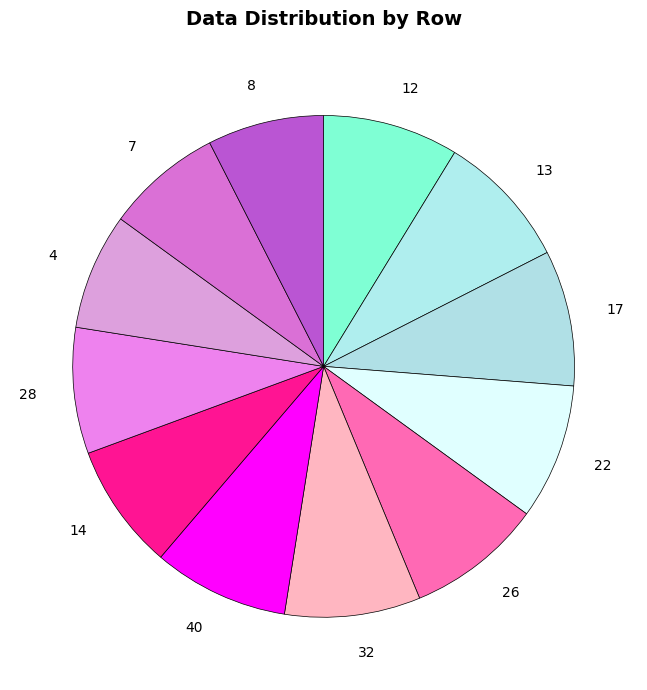

Is 14 the majority of the pie?

No